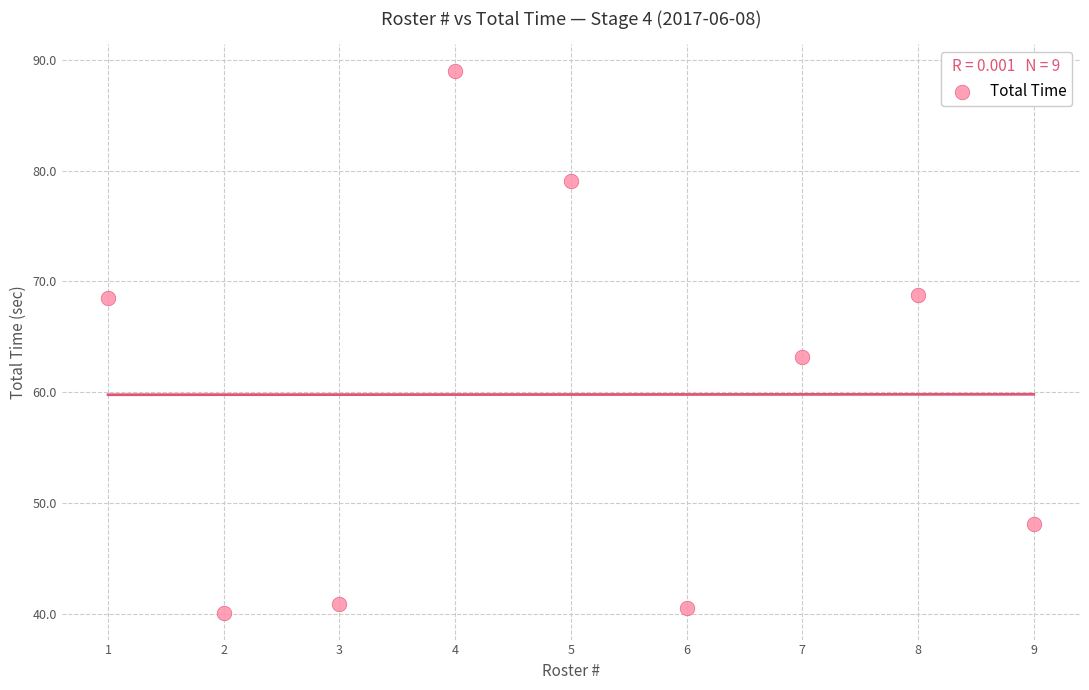

What is the range of X values (max minus min)?

8.0